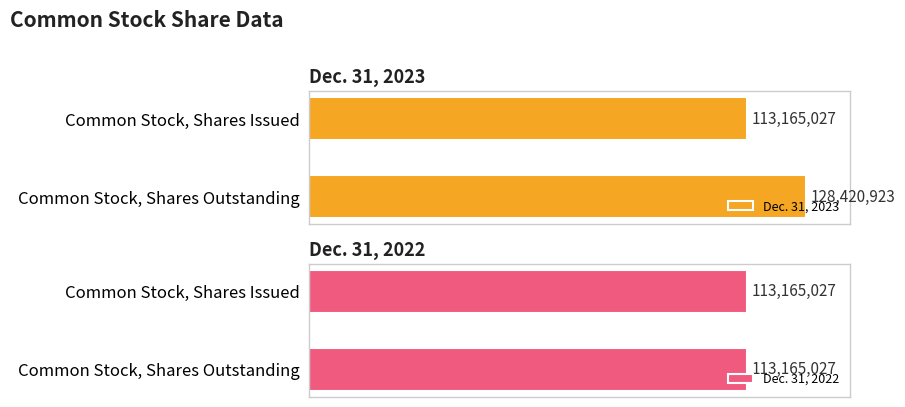

Which series has the largest range (max minus min)?

Dec. 31, 2023